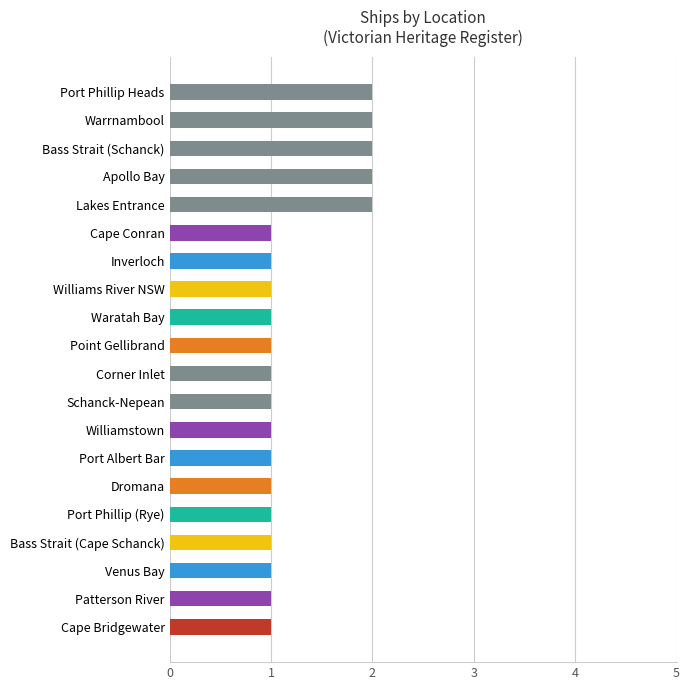

Does the chart contain any negative values?

No